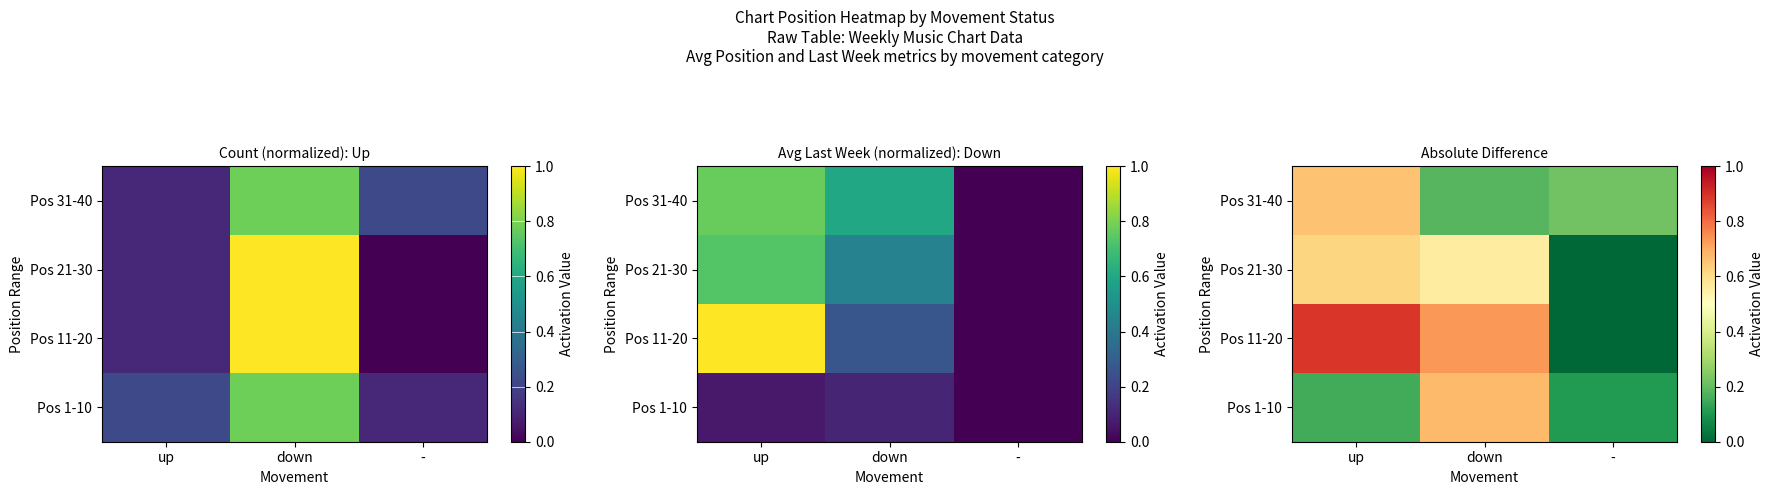

At which category does the chart reach its minimum across all series?

-